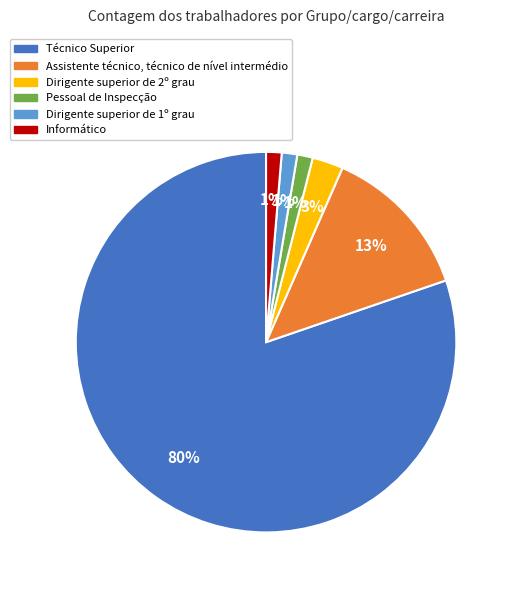

To the nearest percent, what is the average slice percentage?

17%